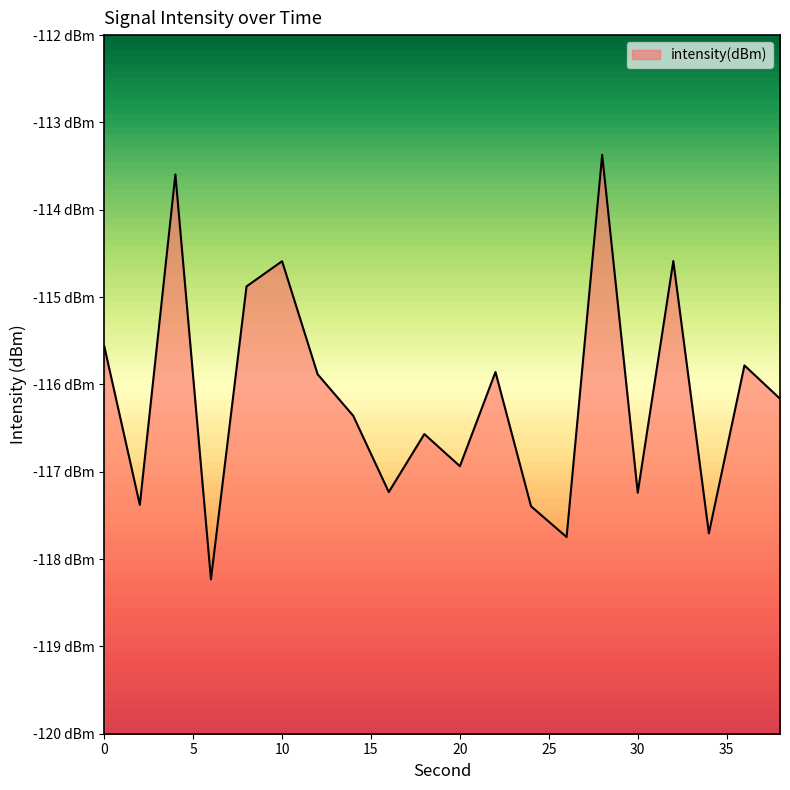

True or false: there are more than 2 points higher than both neighbors.

True